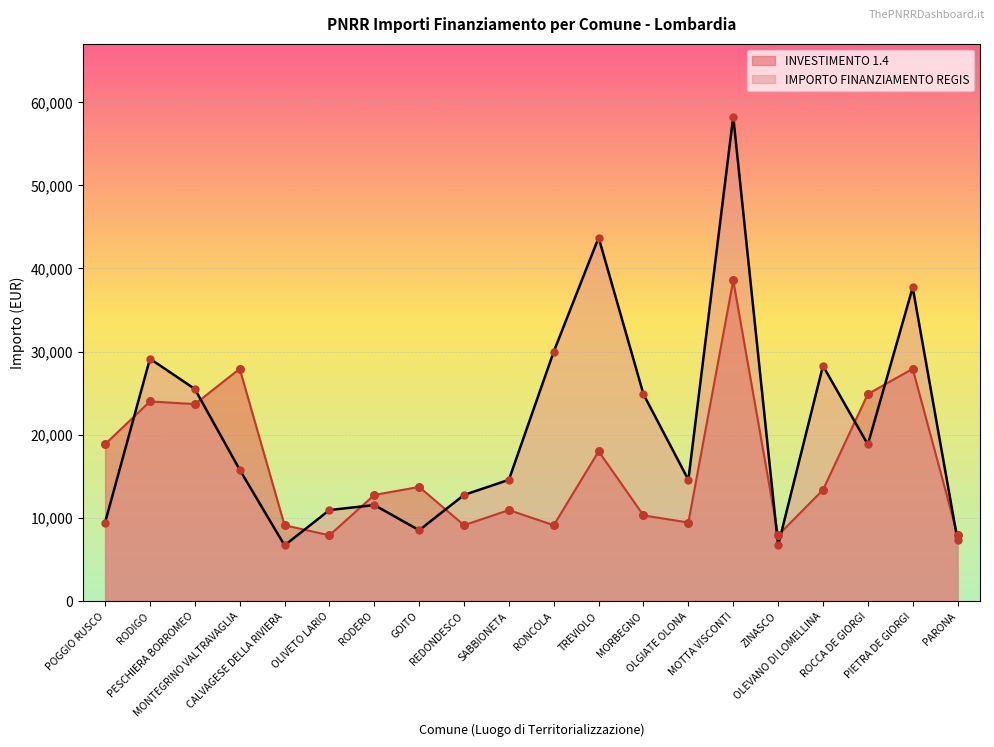

Is the value of IMPORTO FINANZIAMENTO REGIS at TREVIOLO greater than the value of INVESTIMENTO 1.4 at MOTTA VISCONTI?

Yes